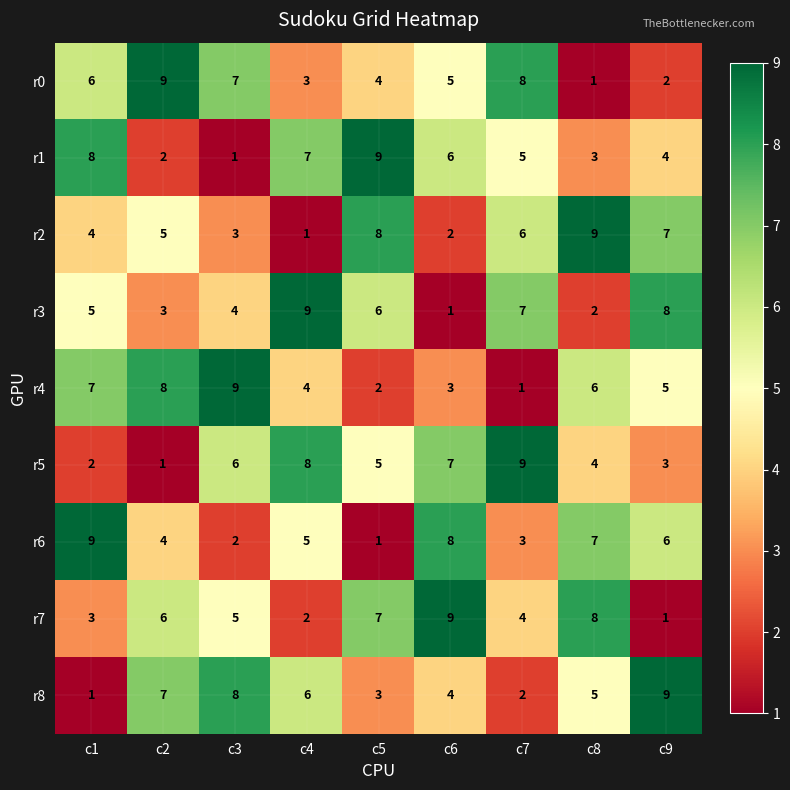

How many series are shown in this chart?

9